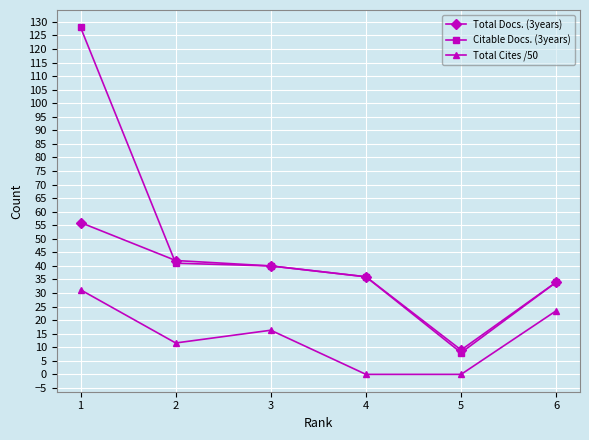

Does the chart have visible grid lines?

Yes